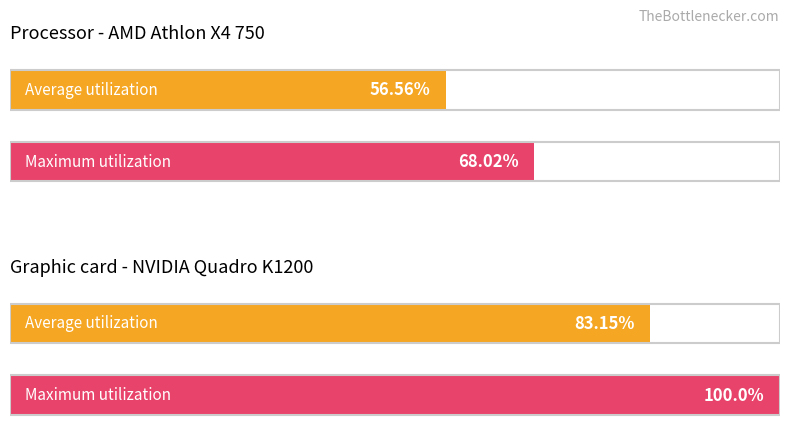

What are all the series names shown in the legend?

Average utilization, Maximum utilization